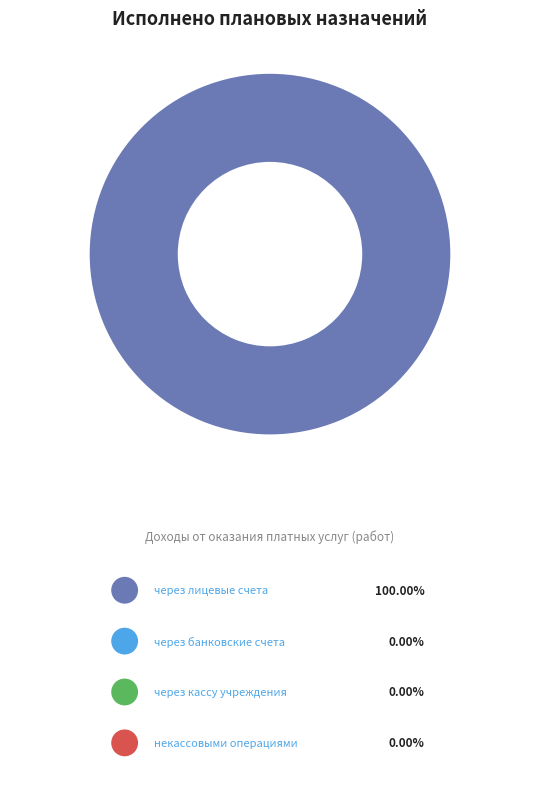

Rank the categories by value from highest to lowest.

через лицевые счета